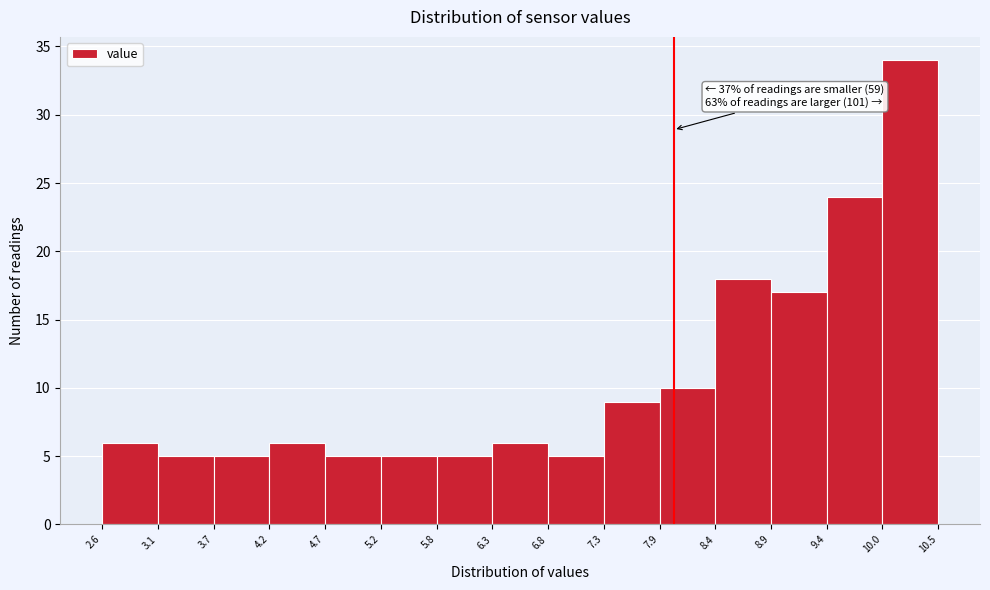

Which range on the x-axis has the tallest bar?

10.0 to 10.5